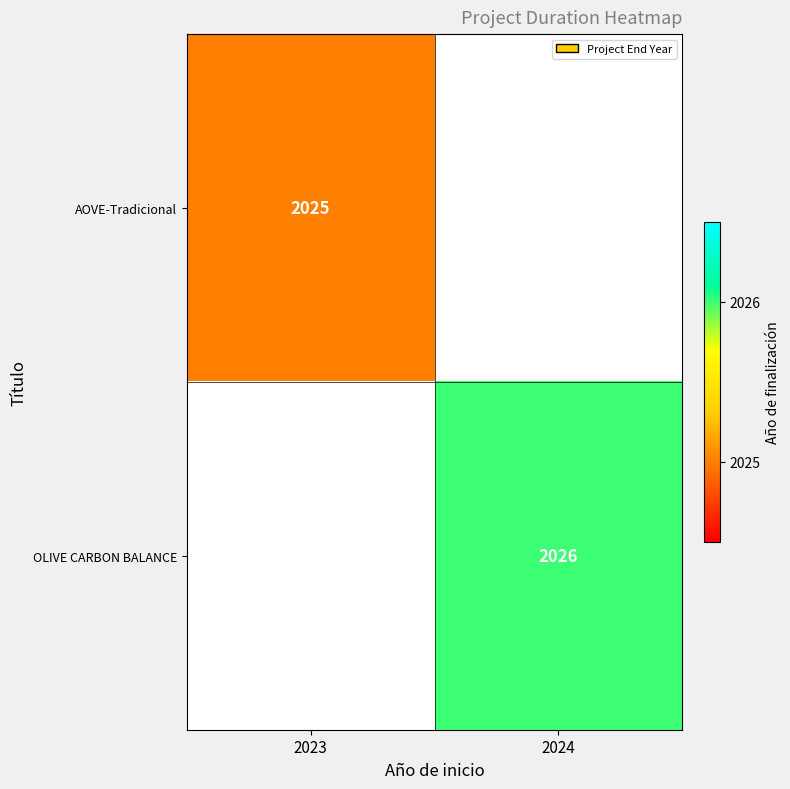

Is it true that AOVE-Tradicional equals 2025 at 2023?

True